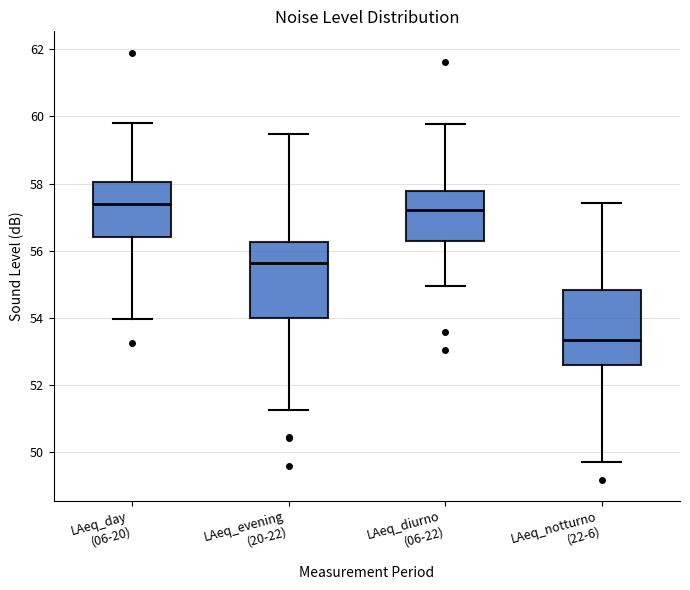

Reading left to right, read every box against the y-axis: the position of its median line, the range the box covers, and the ends of its whiskers. The values are not printed on the chart, so give them approximately, as read against the axis.

LAeq_day (06-20): median 57.4, box 56.4 to 58.0, whiskers 54.0 to 59.8
LAeq_evening (20-22): median 55.6, box 54.0 to 56.2, whiskers 51.2 to 59.4
LAeq_diurno (06-22): median 57.2, box 56.2 to 57.8, whiskers 55.0 to 59.8
LAeq_notturno (22-6): median 53.4, box 52.6 to 54.8, whiskers 49.8 to 57.4